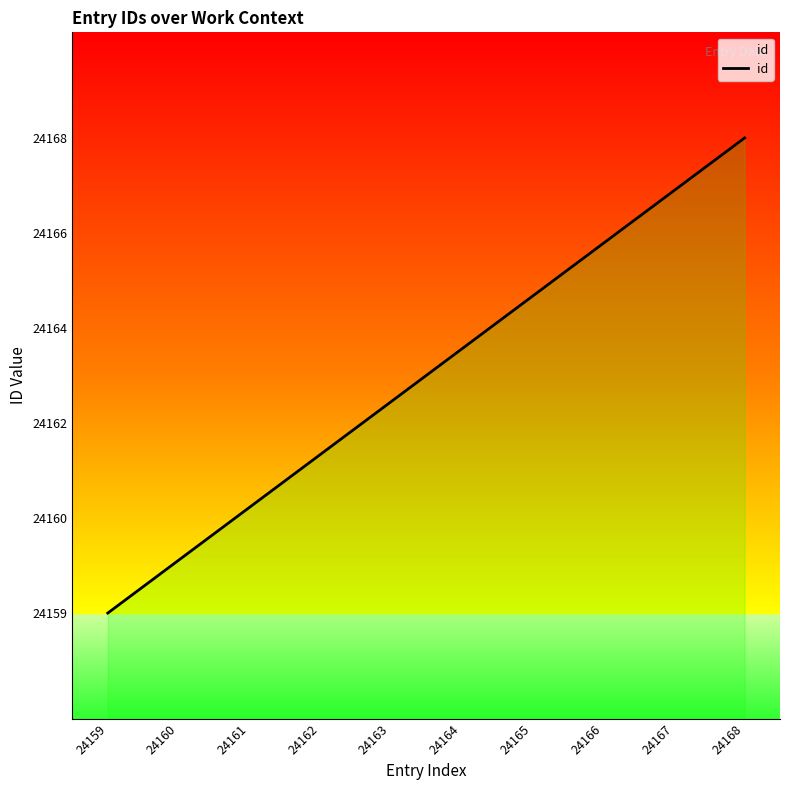

True or false: the data has more than 2 interior local peaks.

False